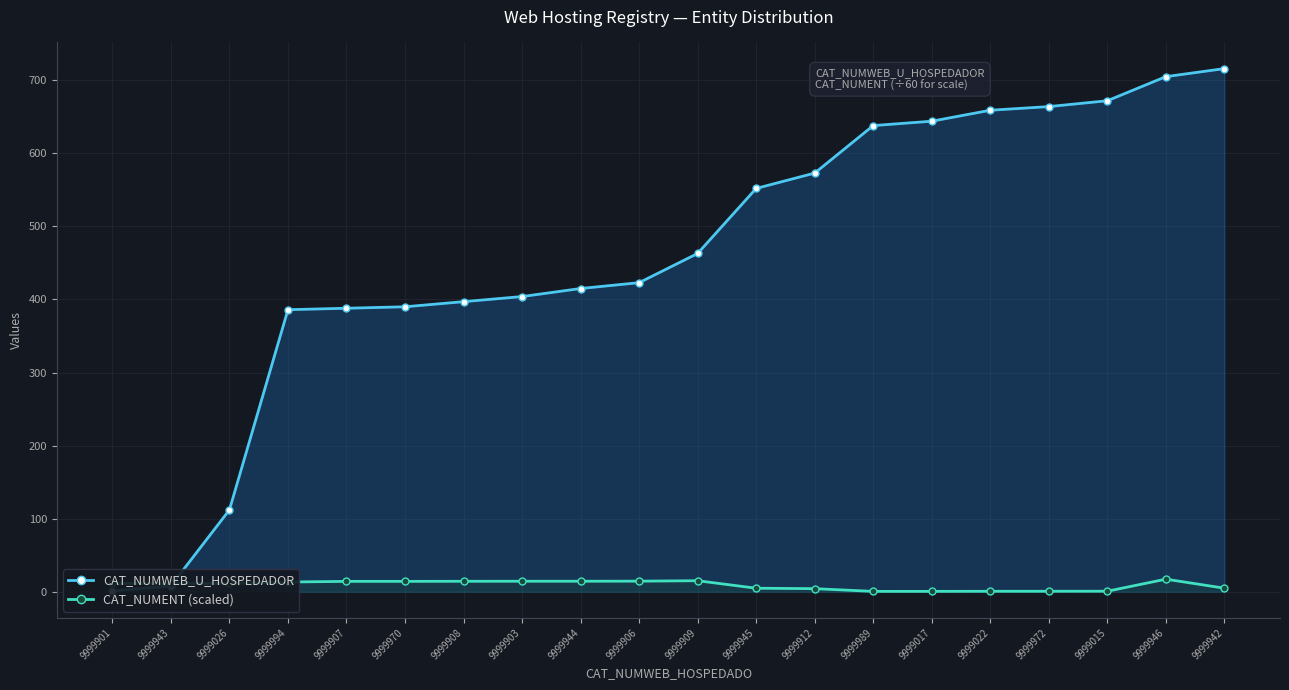

How many lines are shown in the chart?

2